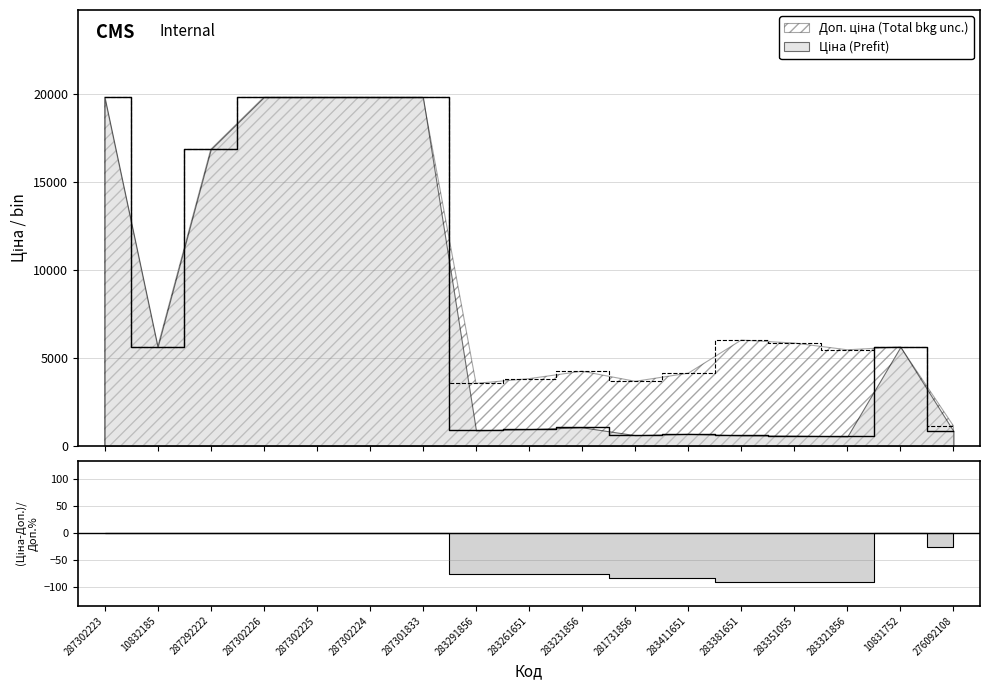

Rank the series by their average value, from highest to lowest.

Доп. ціна, Ціна